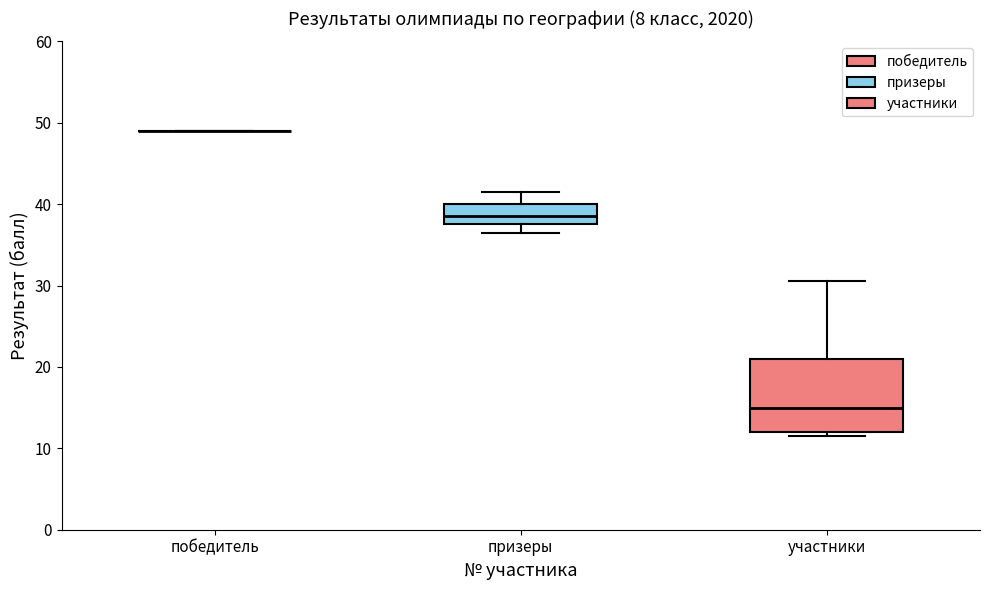

Reading left to right, transcribe this box plot: for each box, give where its median line is, the range the box spans, and where its two whiskers end, as read against the y-axis. The values are not printed on the chart, so give them approximately, as read against the axis.

победитель: box collapsed to a line at 49, whiskers 49 to 49
призеры: median 39, box 38 to 40, whiskers 37 to 42
участники: median 15, box 12 to 21, whiskers 12 (just below the box's lower edge) to 31